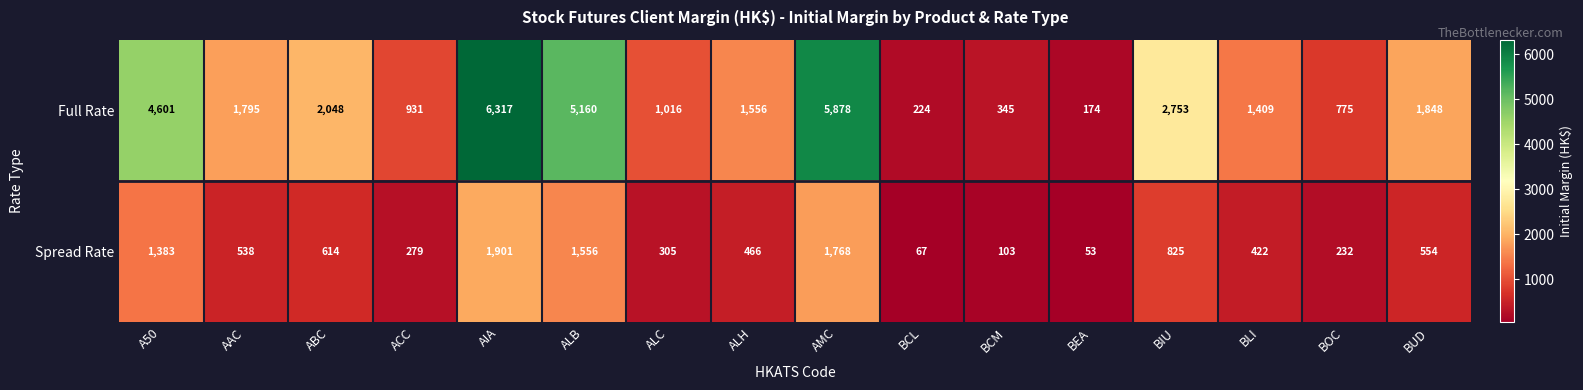

Rank the series by their average value, from lowest to highest.

Spread Rate, Full Rate